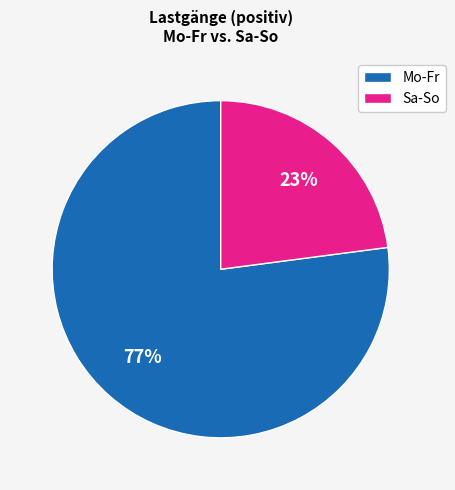

Do Mo-Fr and Sa-So together represent more than half of the pie?

Yes